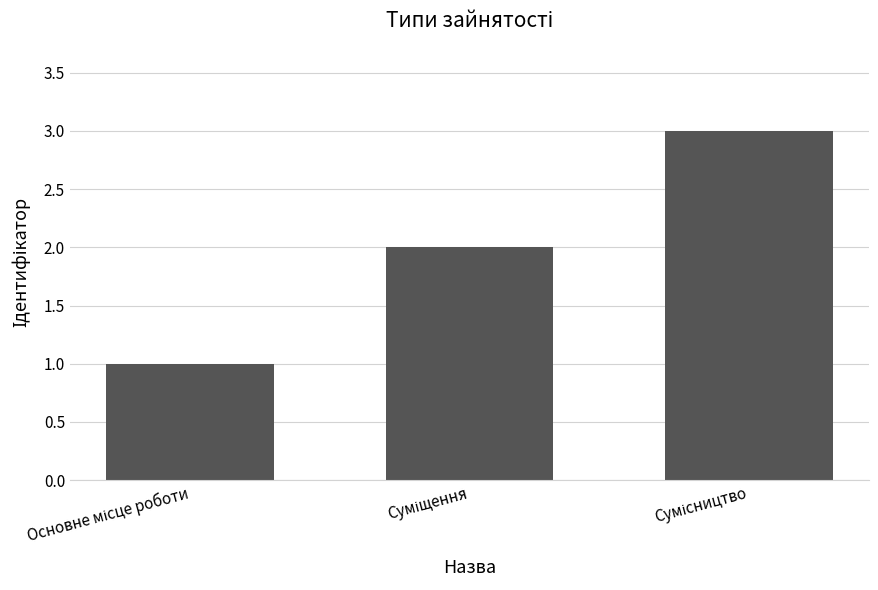

What is the difference between the maximum and minimum values?

2